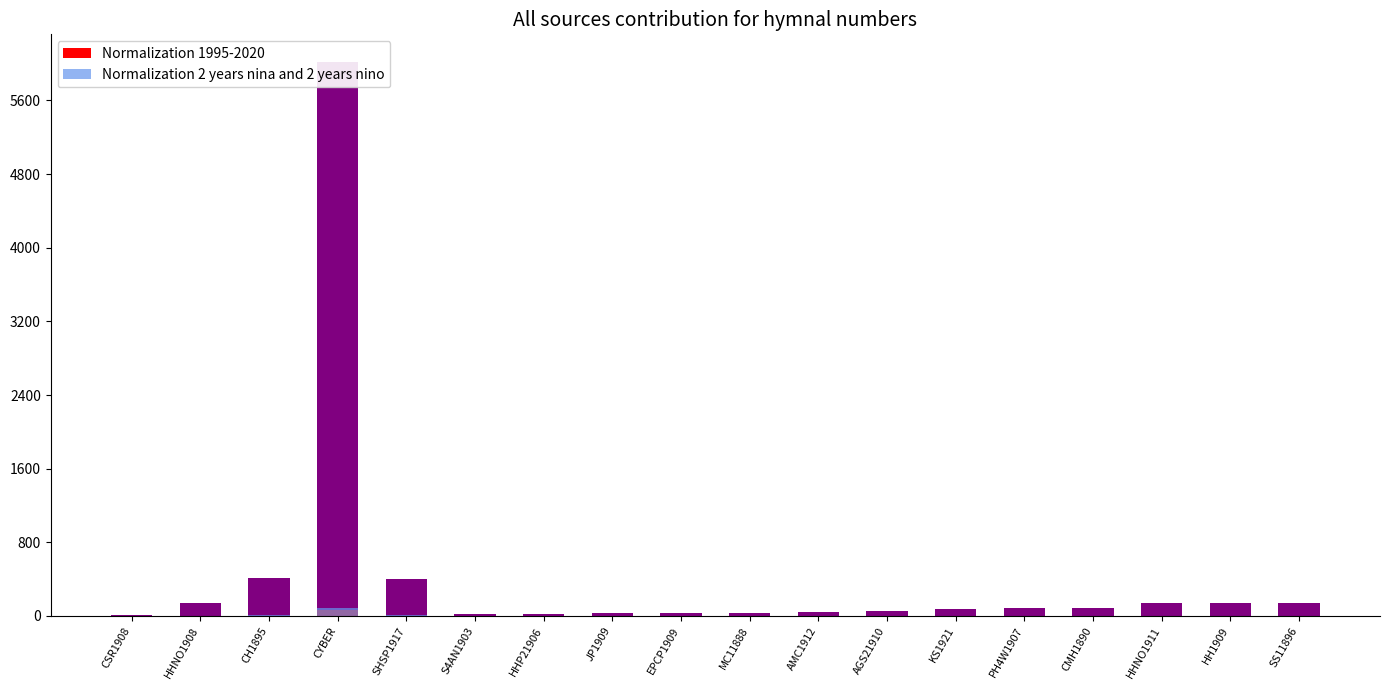

What position from the right is JP1909?

11